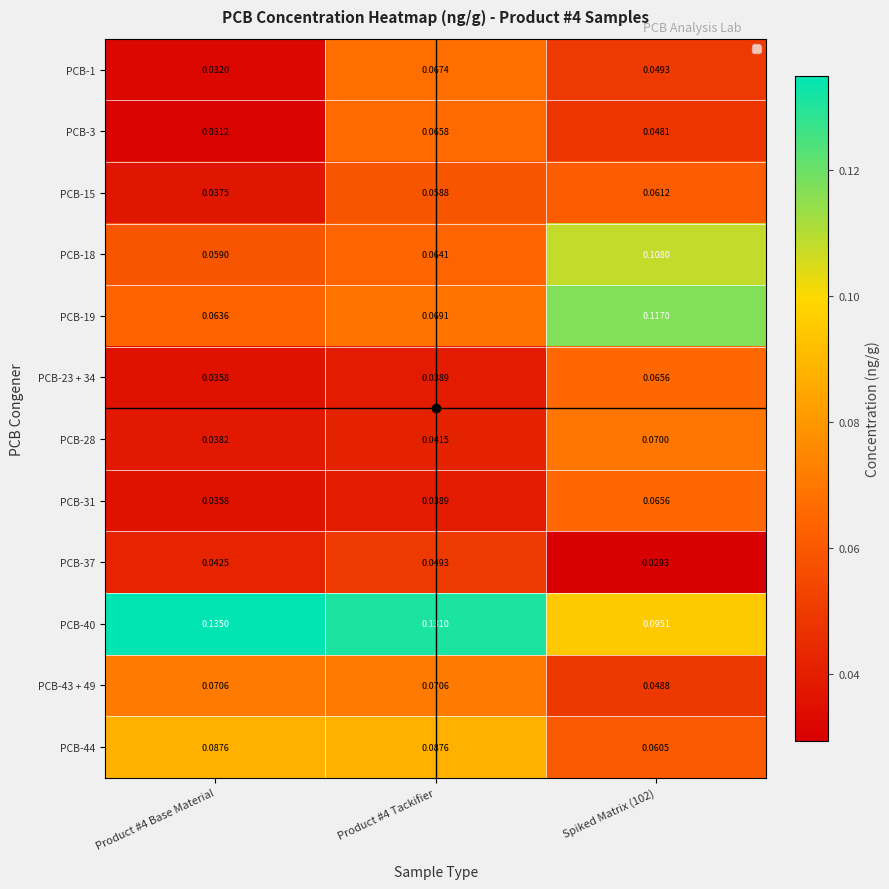

Is the value of PCB-18 at Product #4 Tackifier greater than the value of PCB-28 at Product #4 Base Material?

Yes